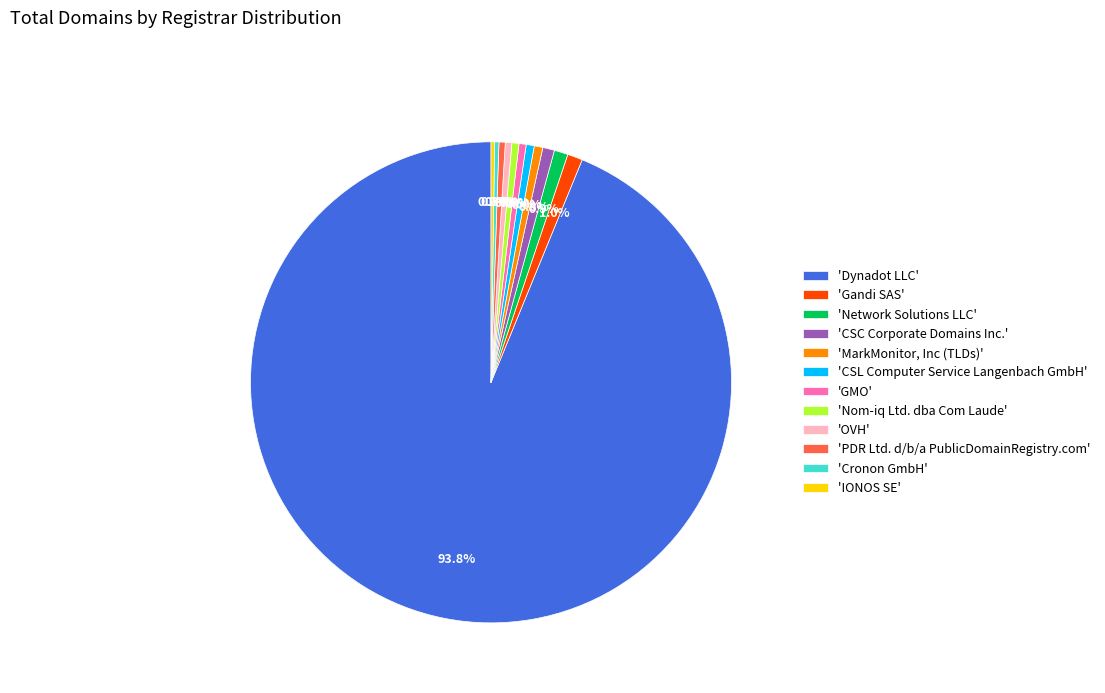

Which has a higher value, 'Network Solutions LLC' or 'PDR Ltd. d/b/a PublicDomainRegistry.com'?

'Network Solutions LLC'